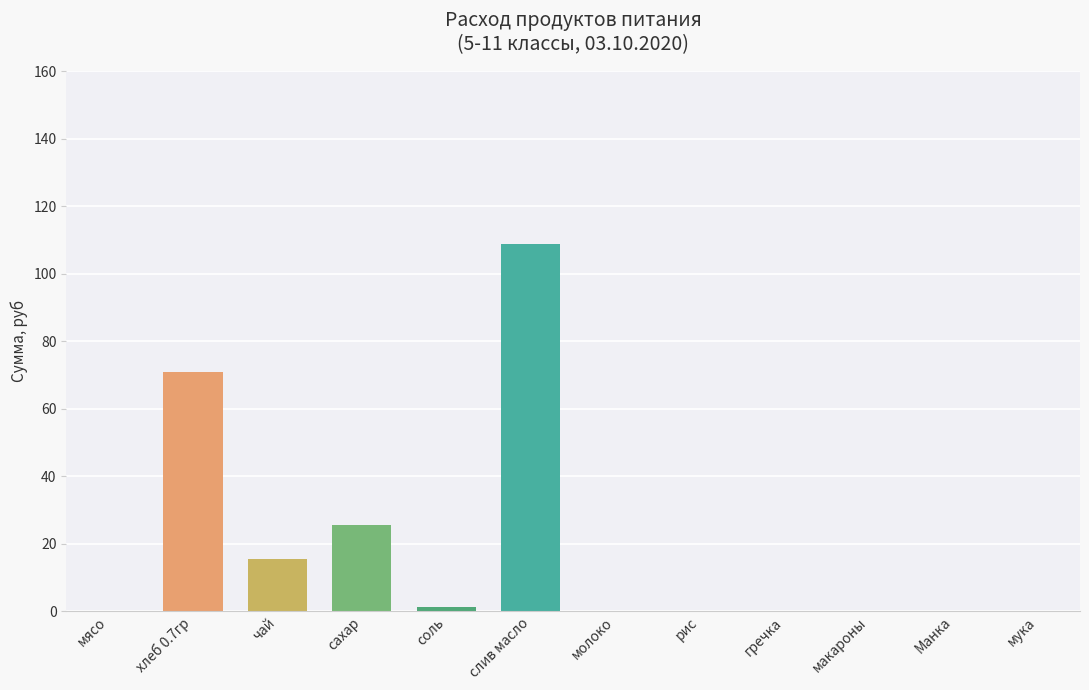

Reading left to right, what are all the values shown in this chart?

мясо=0.0	хлеб 0.7гр=70.9	чай=15.5	сахар=25.6	соль=1.1	слив масло=108.8	молоко=0.0	рис=0.0	гречка=0.0	макароны=0.0	Манка=0.0	мука=0.0